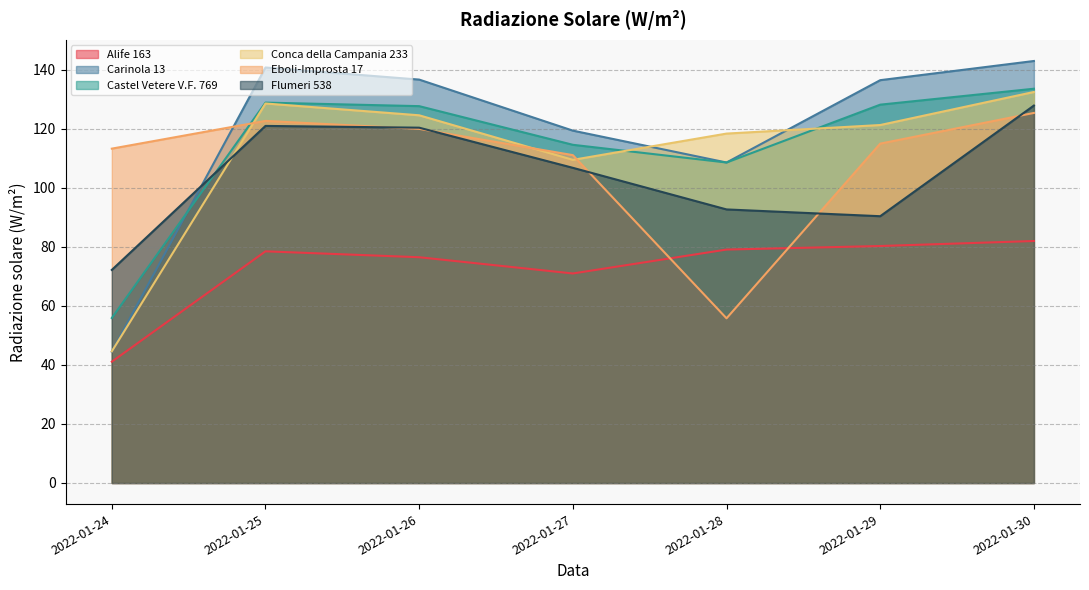

True or false: Conca della Campania 233 and Alife 163 cross at least once.

False